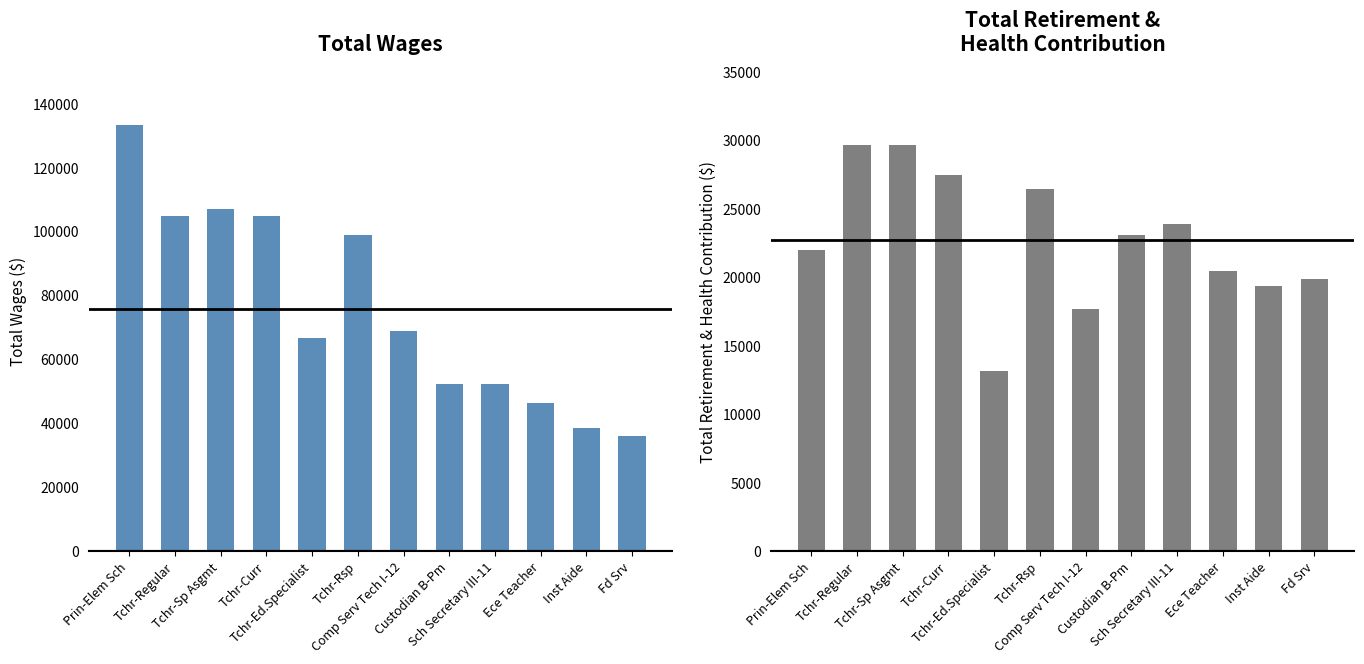

Which has a higher value, Tchr-Sp Asgmt or Tchr-Ed.Specialist?

Tchr-Sp Asgmt